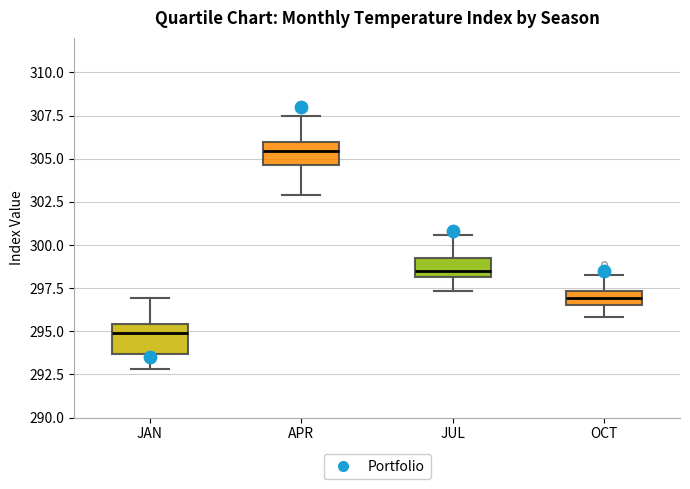

Where does the median line of the box for JUL sit on the y-axis? The values are not printed on the chart, so give them approximately, as read against the axis.

298.5